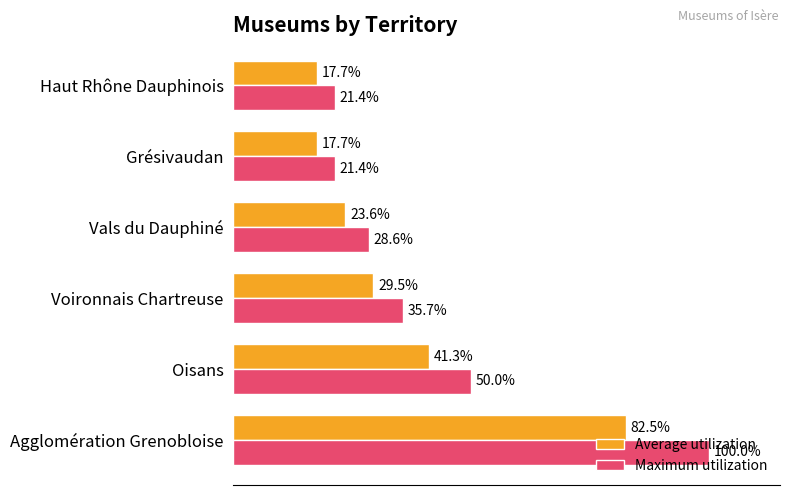

Where is Average utilization nearest to the value 50?

Oisans